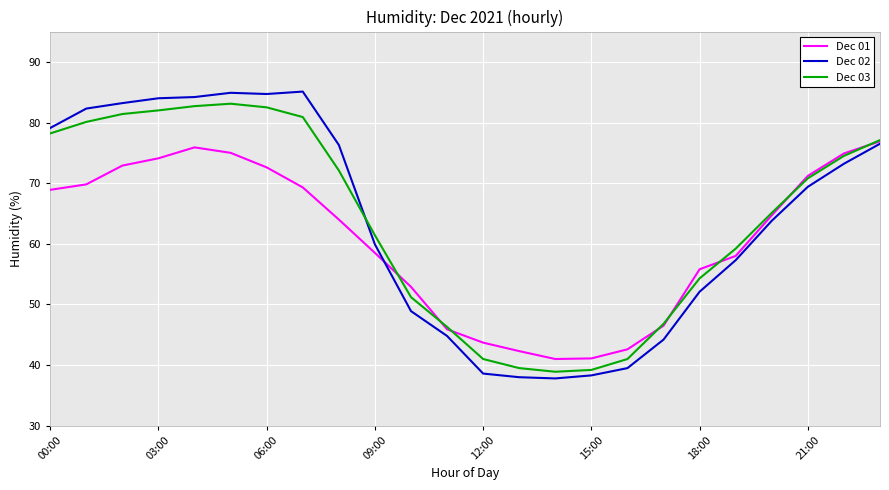

What is the maximum value shown in the chart?

85.1